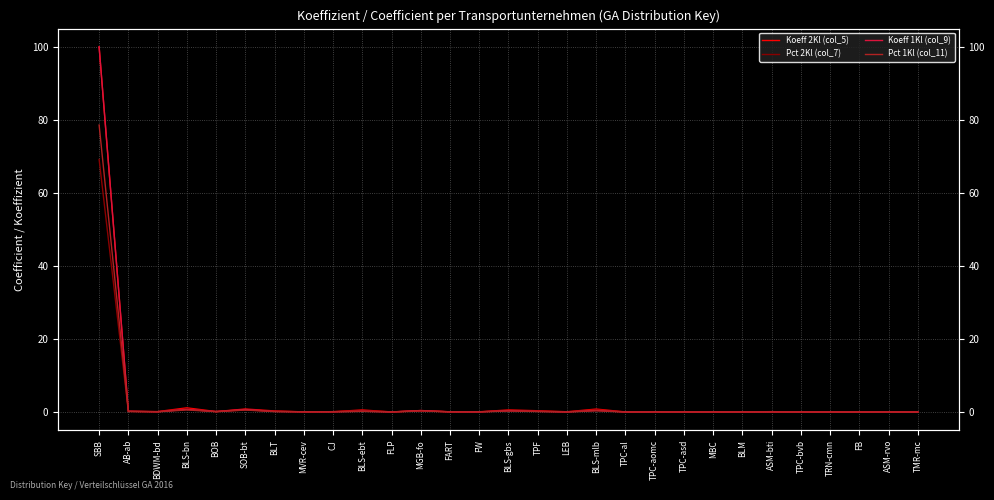

How many distinct data groups are displayed?

4